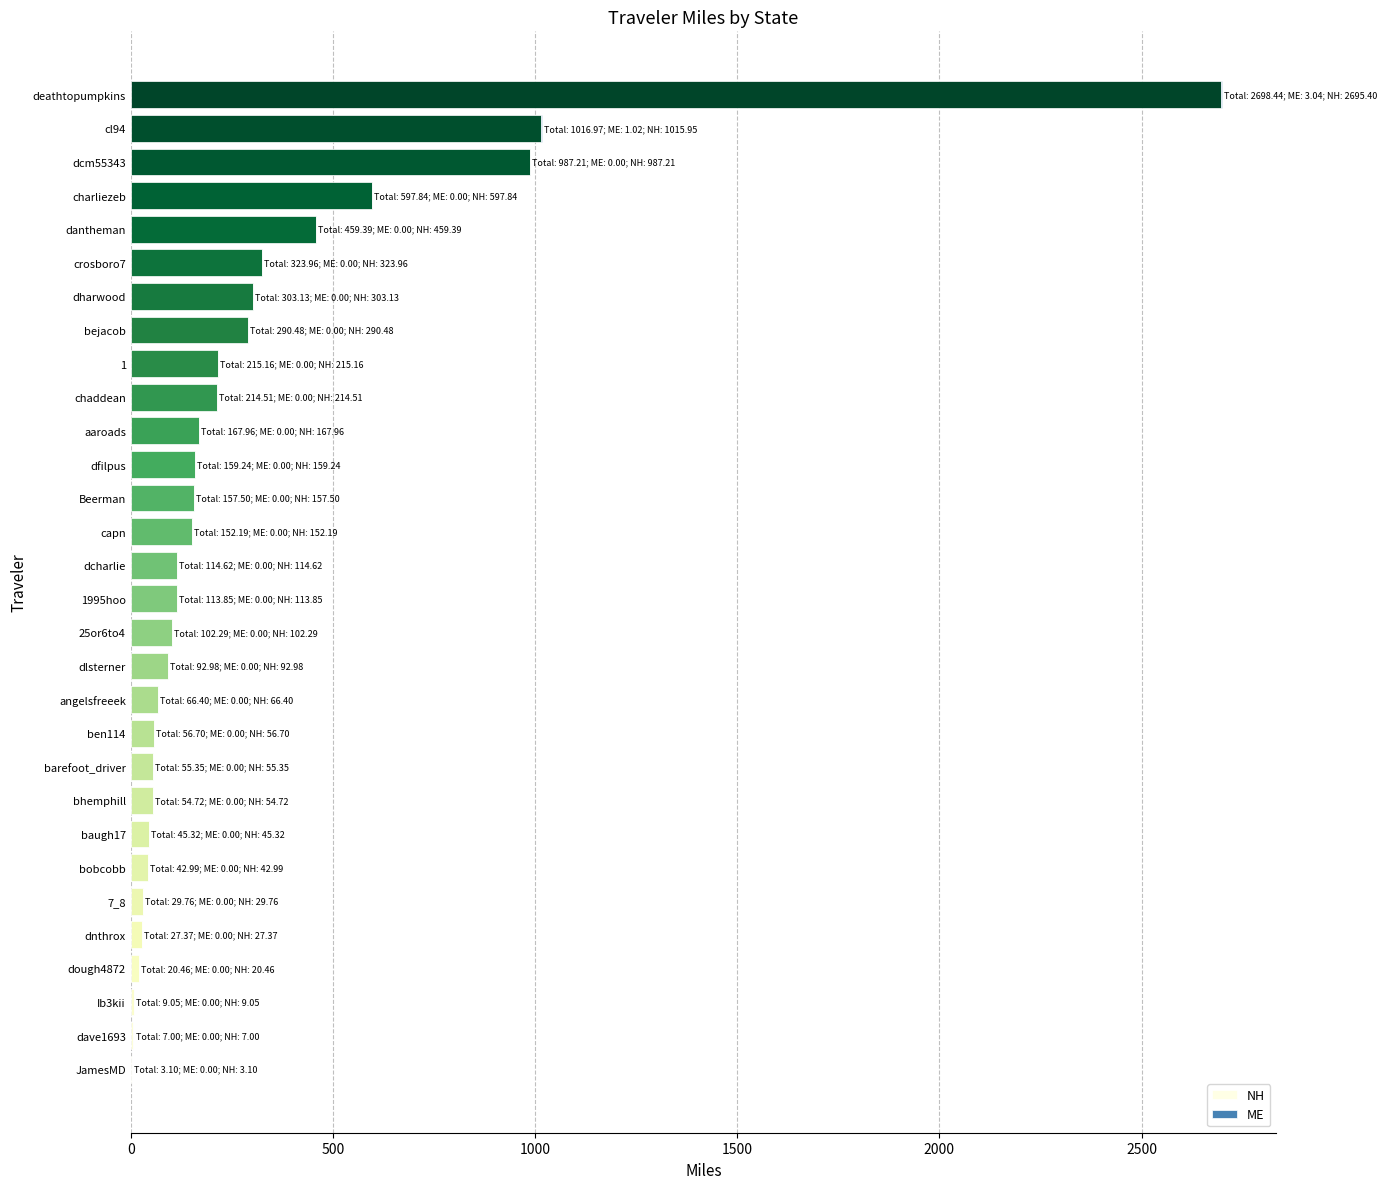

True or false: NH has a value of 209.1 at charliezeb.

False